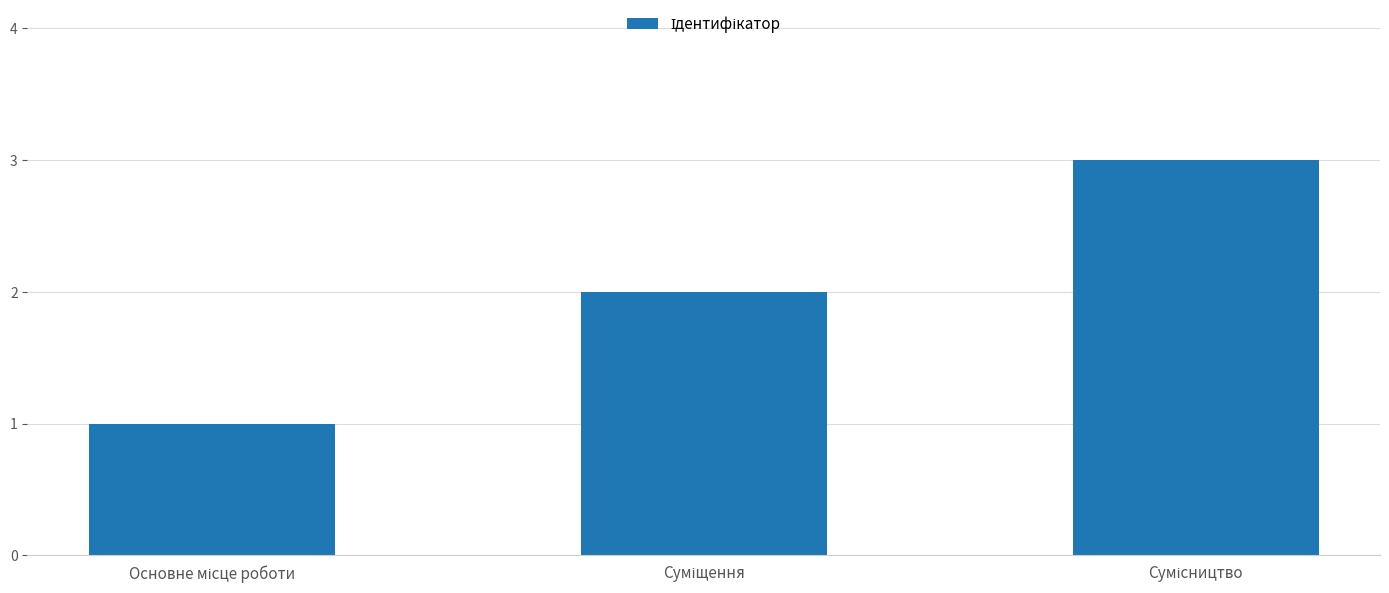

What is the greatest value displayed?

3